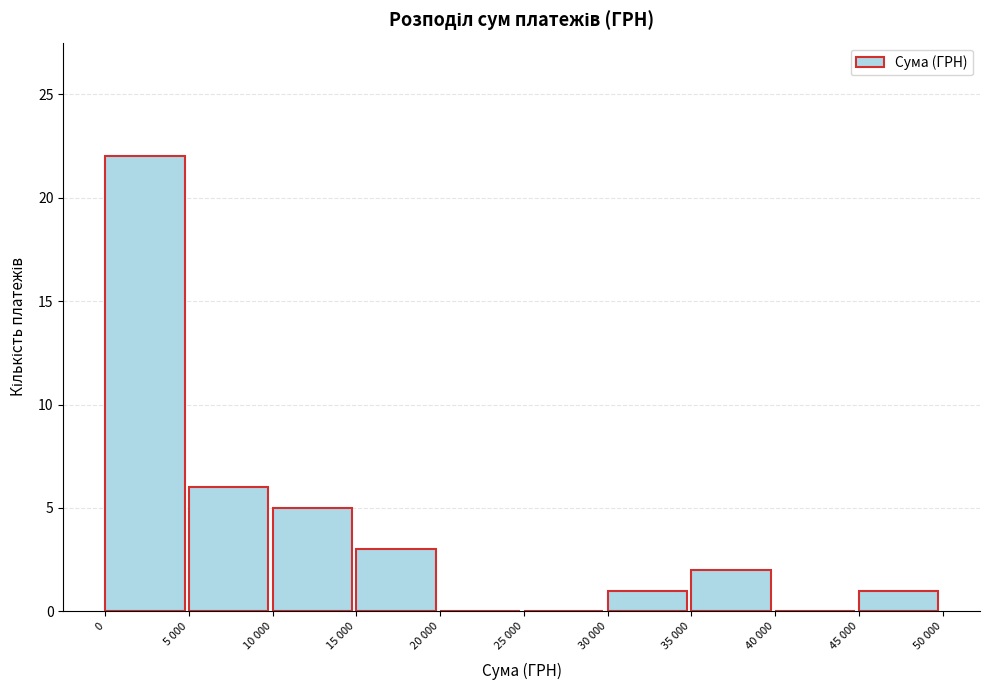

Reading left to right, extract all data points from this chart.

0=22	5 000=6	10 000=5	15 000=3	20 000=0	25 000=0	30 000=1	35 000=2	40 000=0	45 000=1